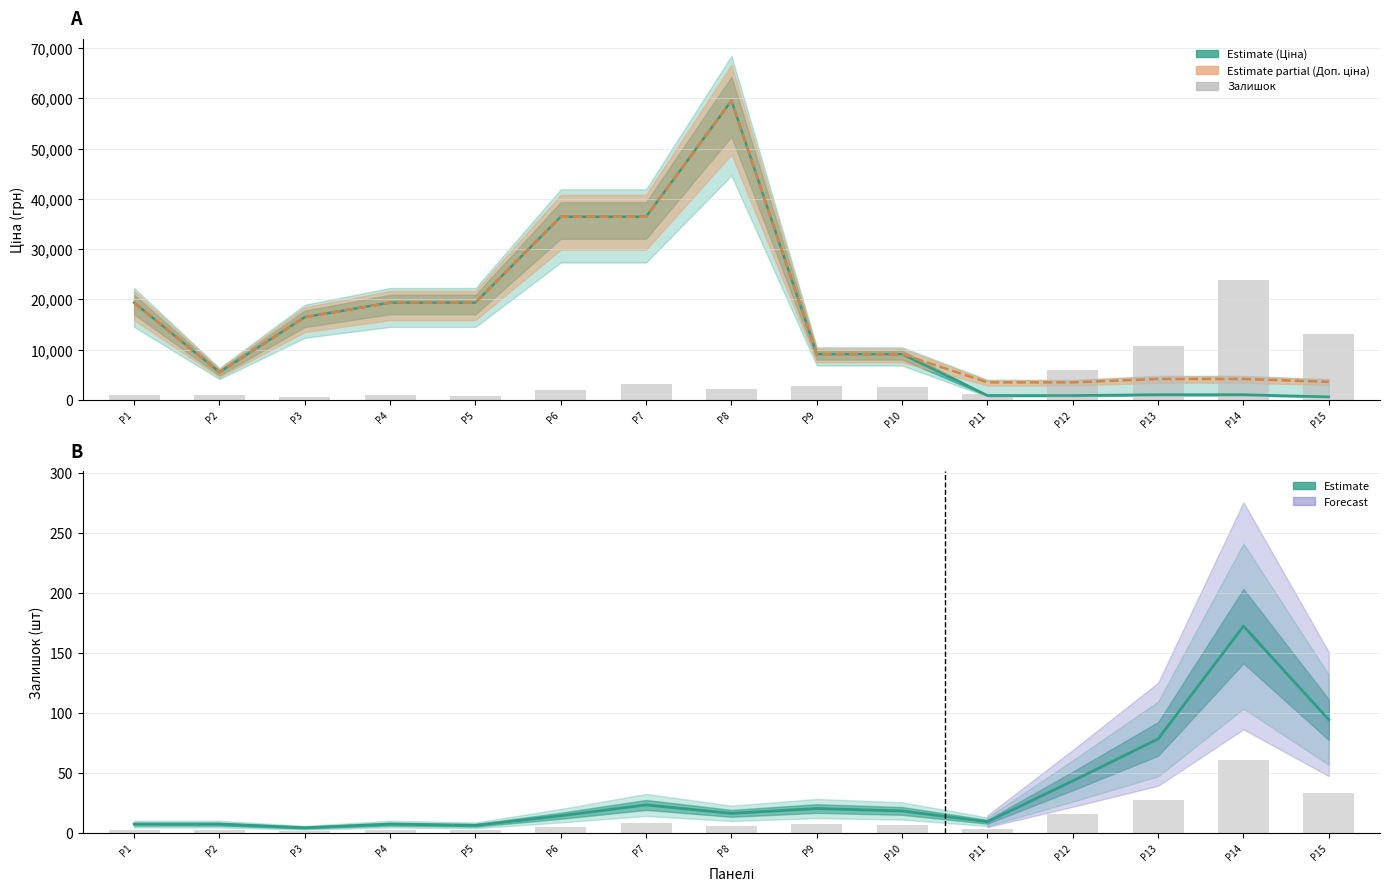

How many data points does each series have?

15